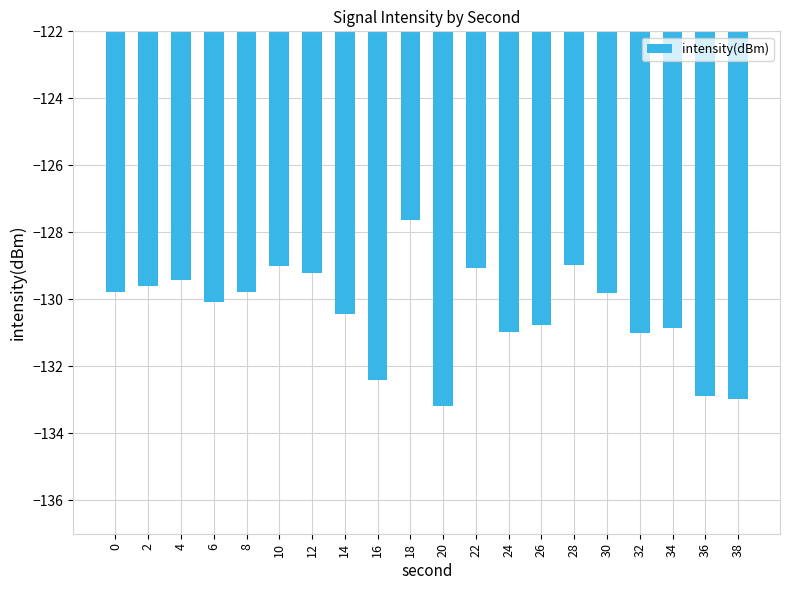

At which category does the chart reach its peak across all series?

18